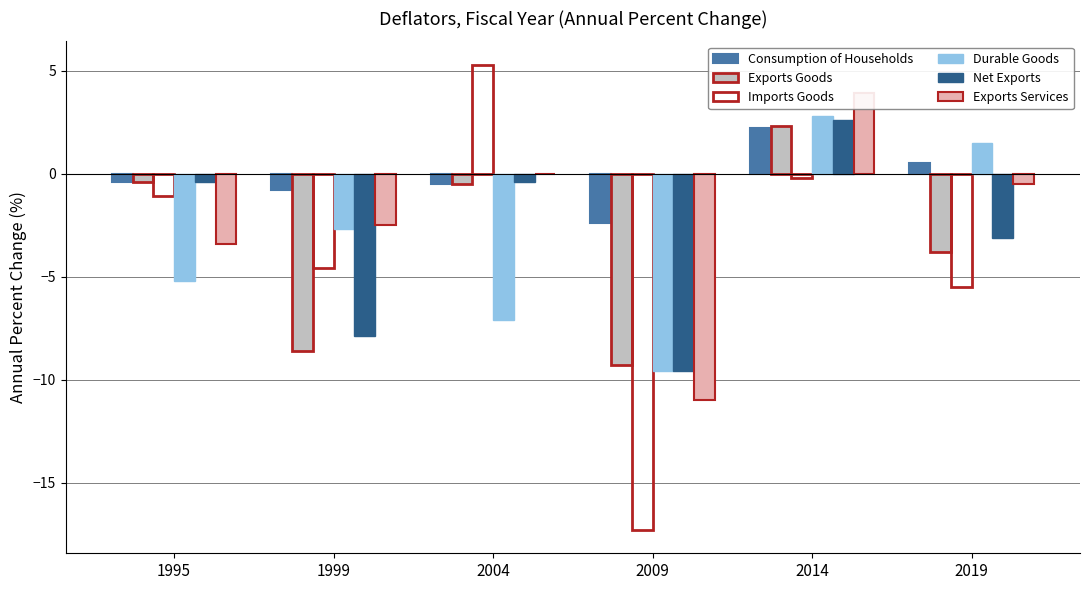

How many values in the Imports Goods series exceed -1?

2